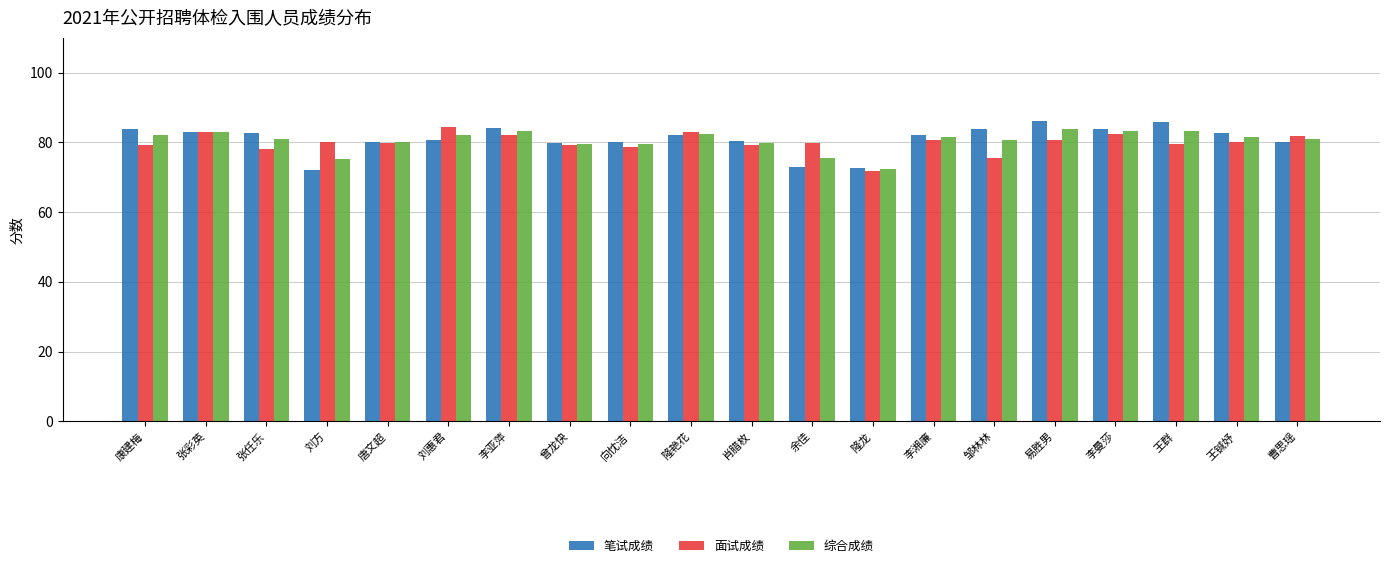

The 面试成绩 series shows 83.0 at 隆艳花. True or false?

True